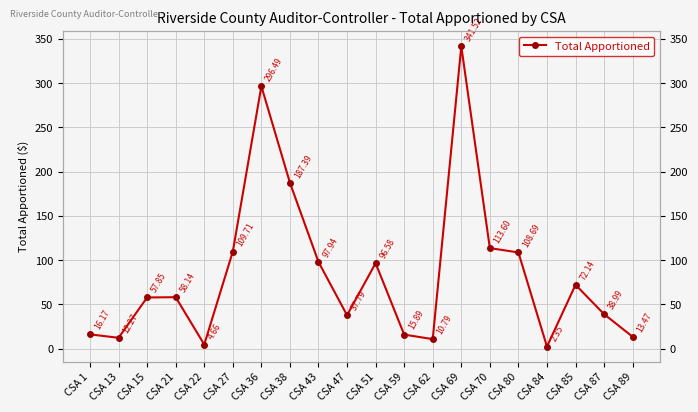

List the labels in order of value, smallest first.

CSA 84, CSA 22, CSA 62, CSA 13, CSA 89, CSA 59, CSA 1, CSA 47, CSA 87, CSA 15, CSA 21, CSA 85, CSA 51, CSA 43, CSA 80, CSA 27, CSA 70, CSA 38, CSA 36, CSA 69